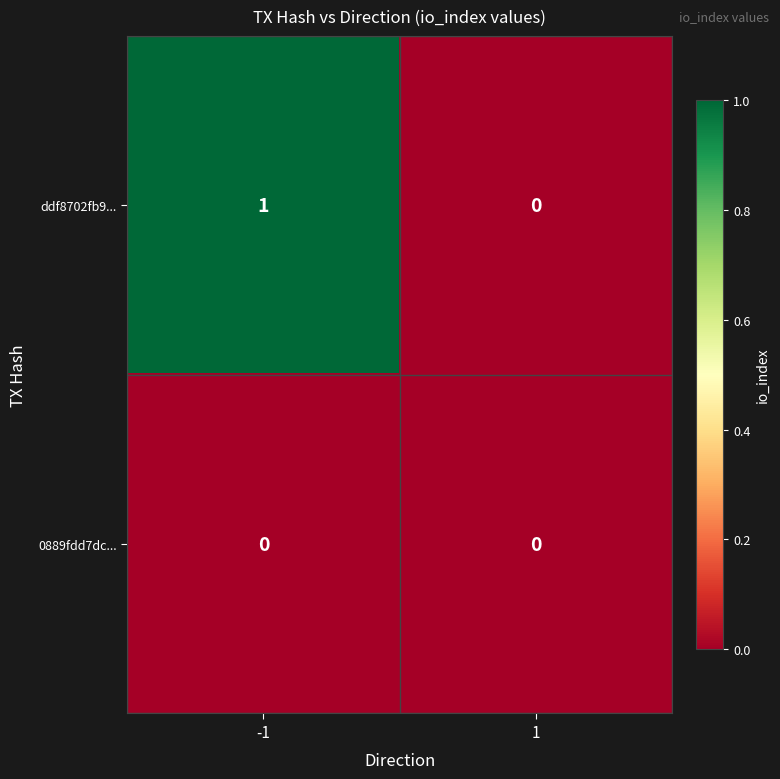

Is the value of 0889fdd7dc... at -1 greater than the value of ddf8702fb9... at -1?

No